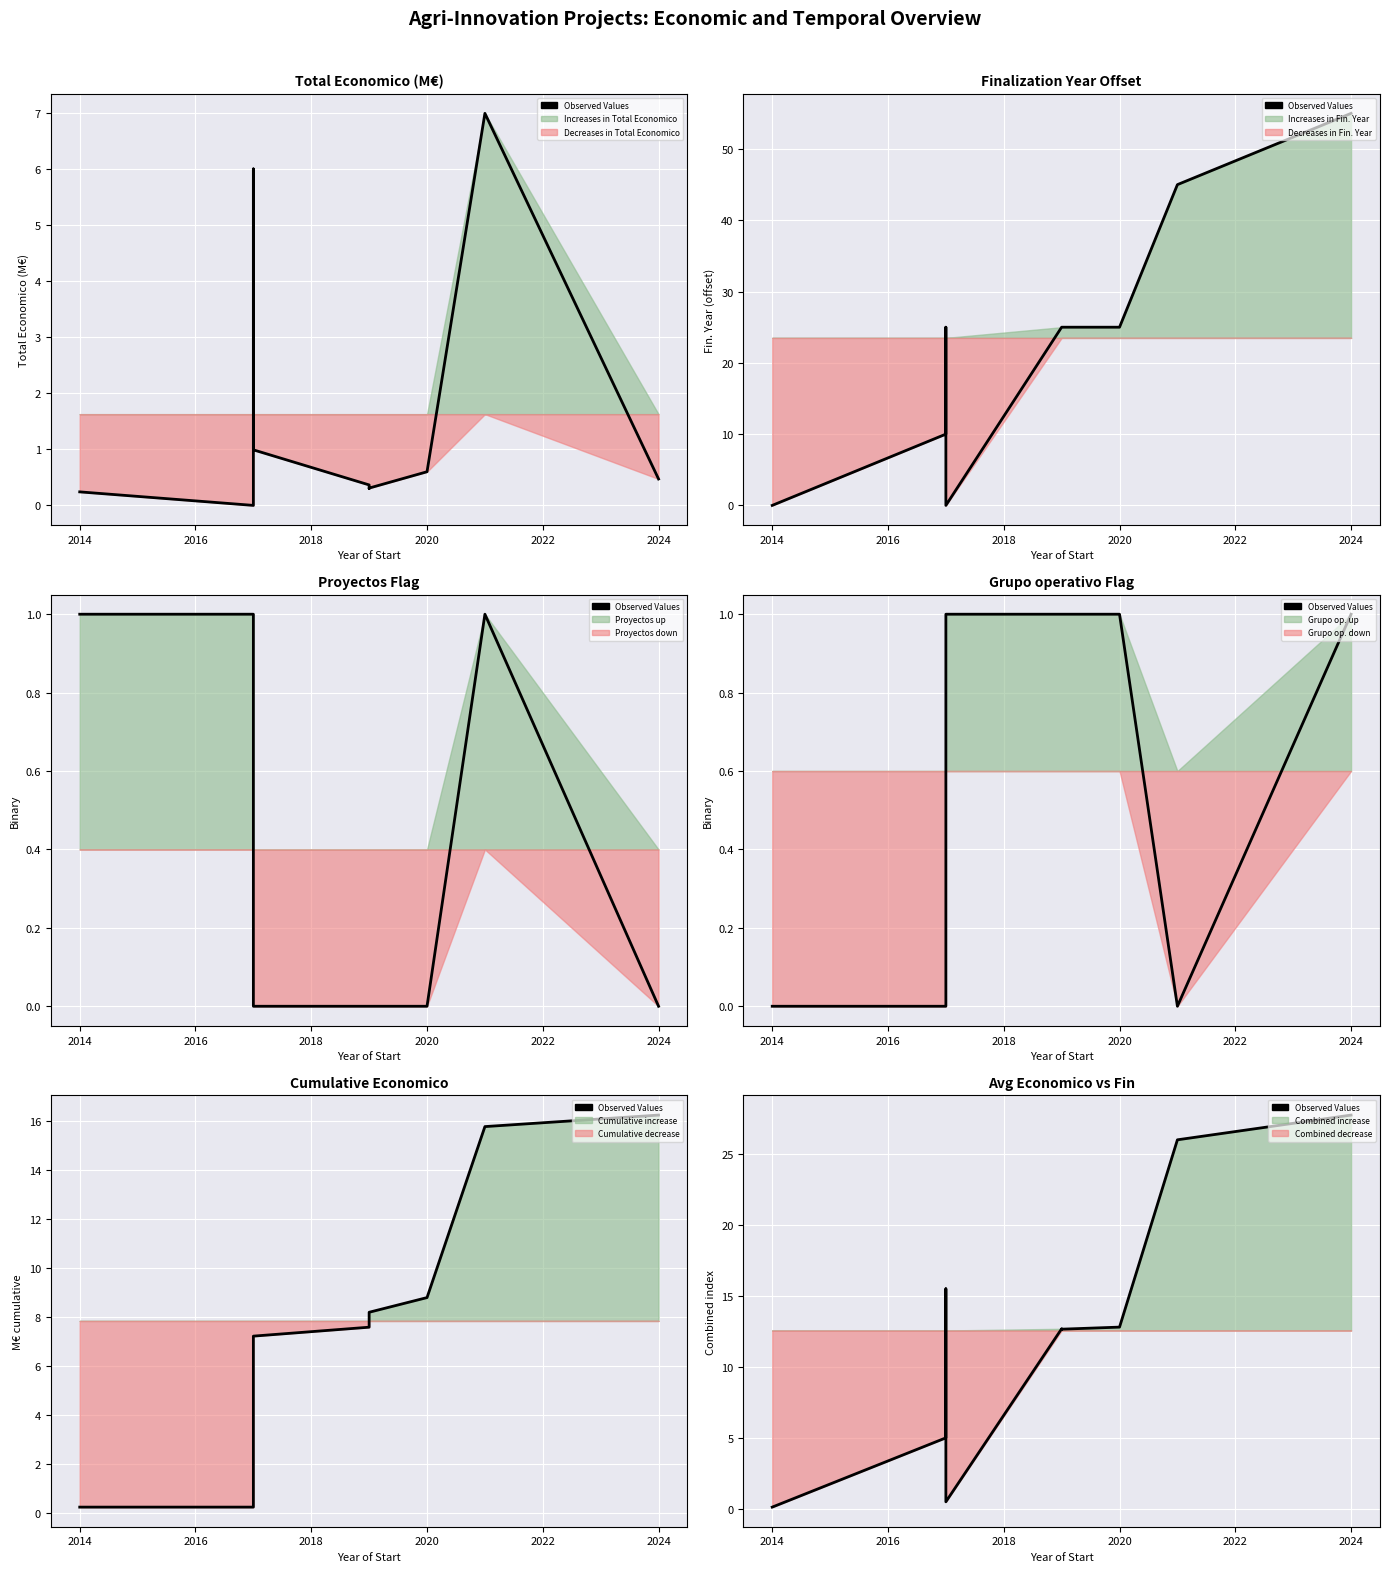

How many lines are shown in the chart?

1